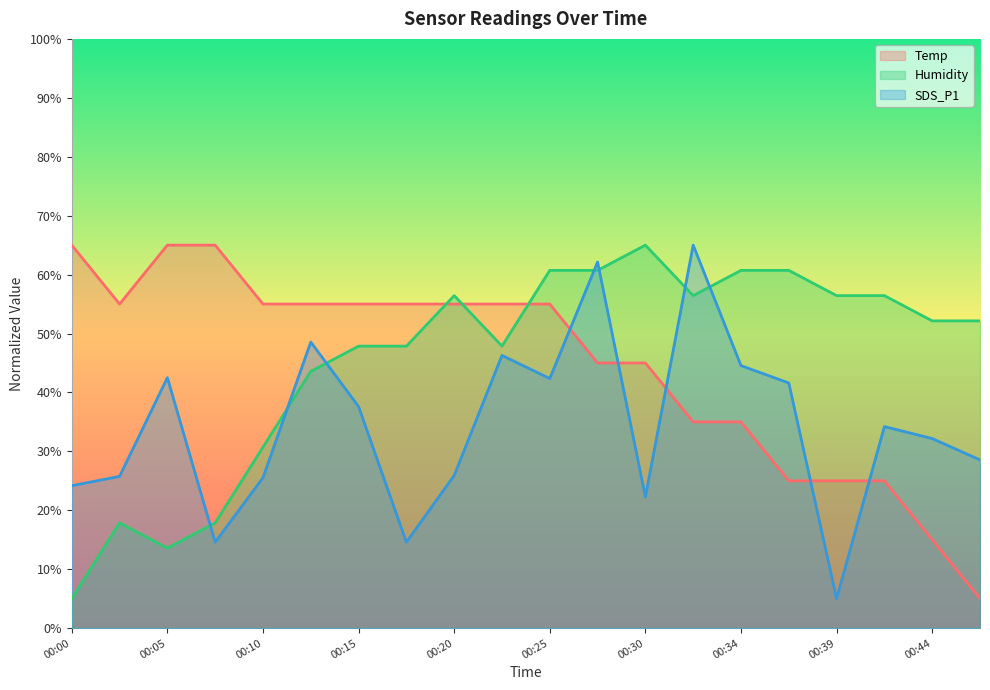

What is the minimum value shown in the chart?

5.0